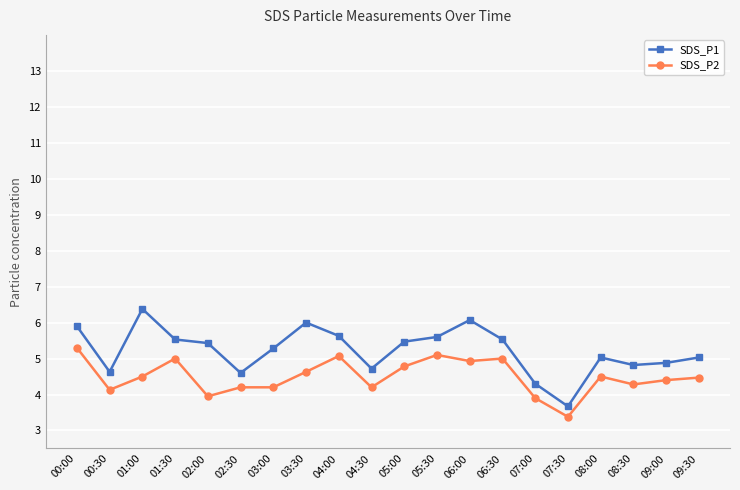

Where is the first local maximum for SDS_P2?

01:30